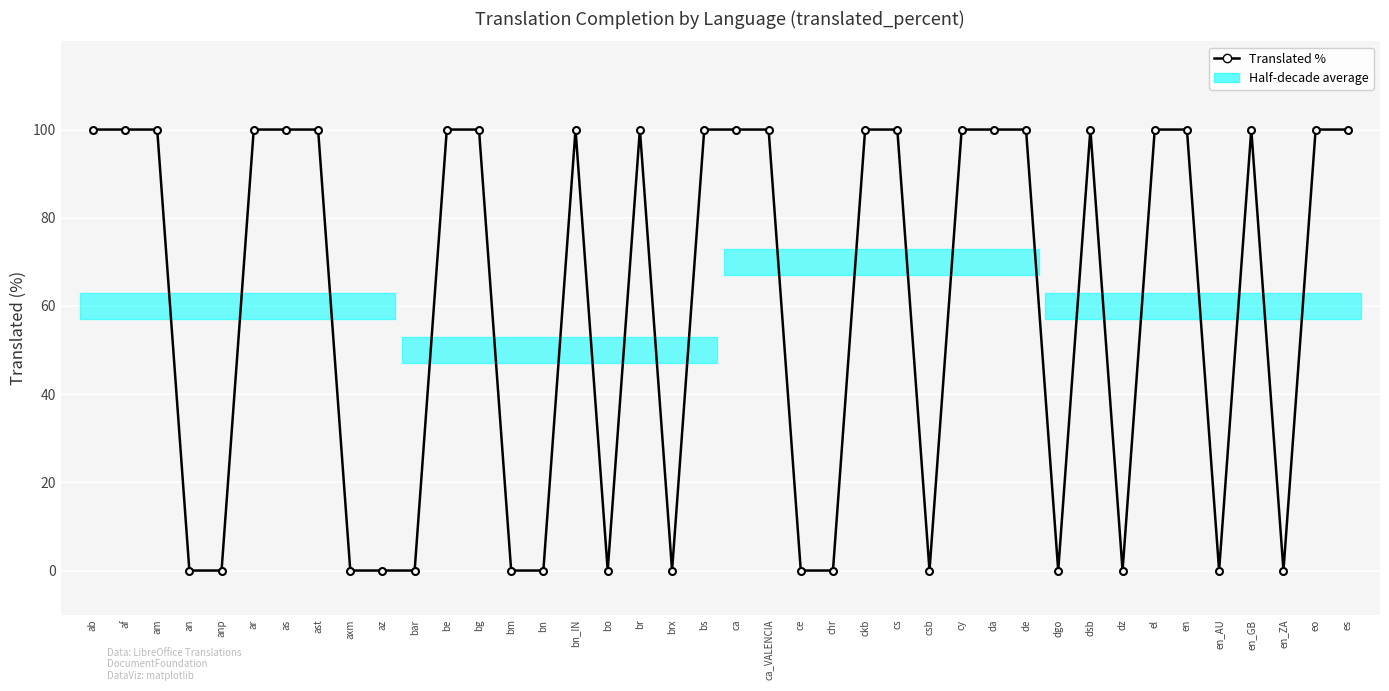

Which category has the lowest value across all series?

an